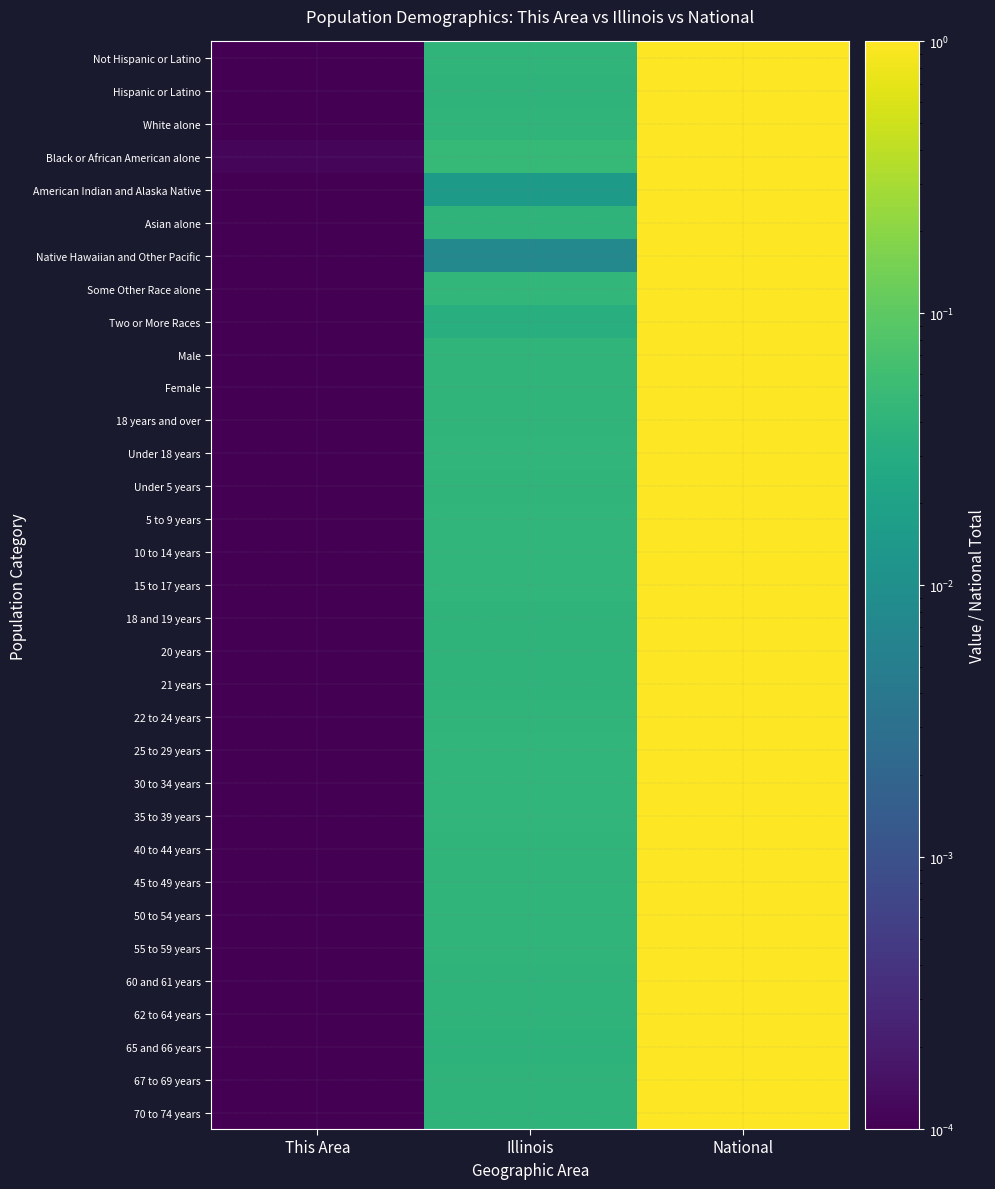

How many series are shown in this chart?

33